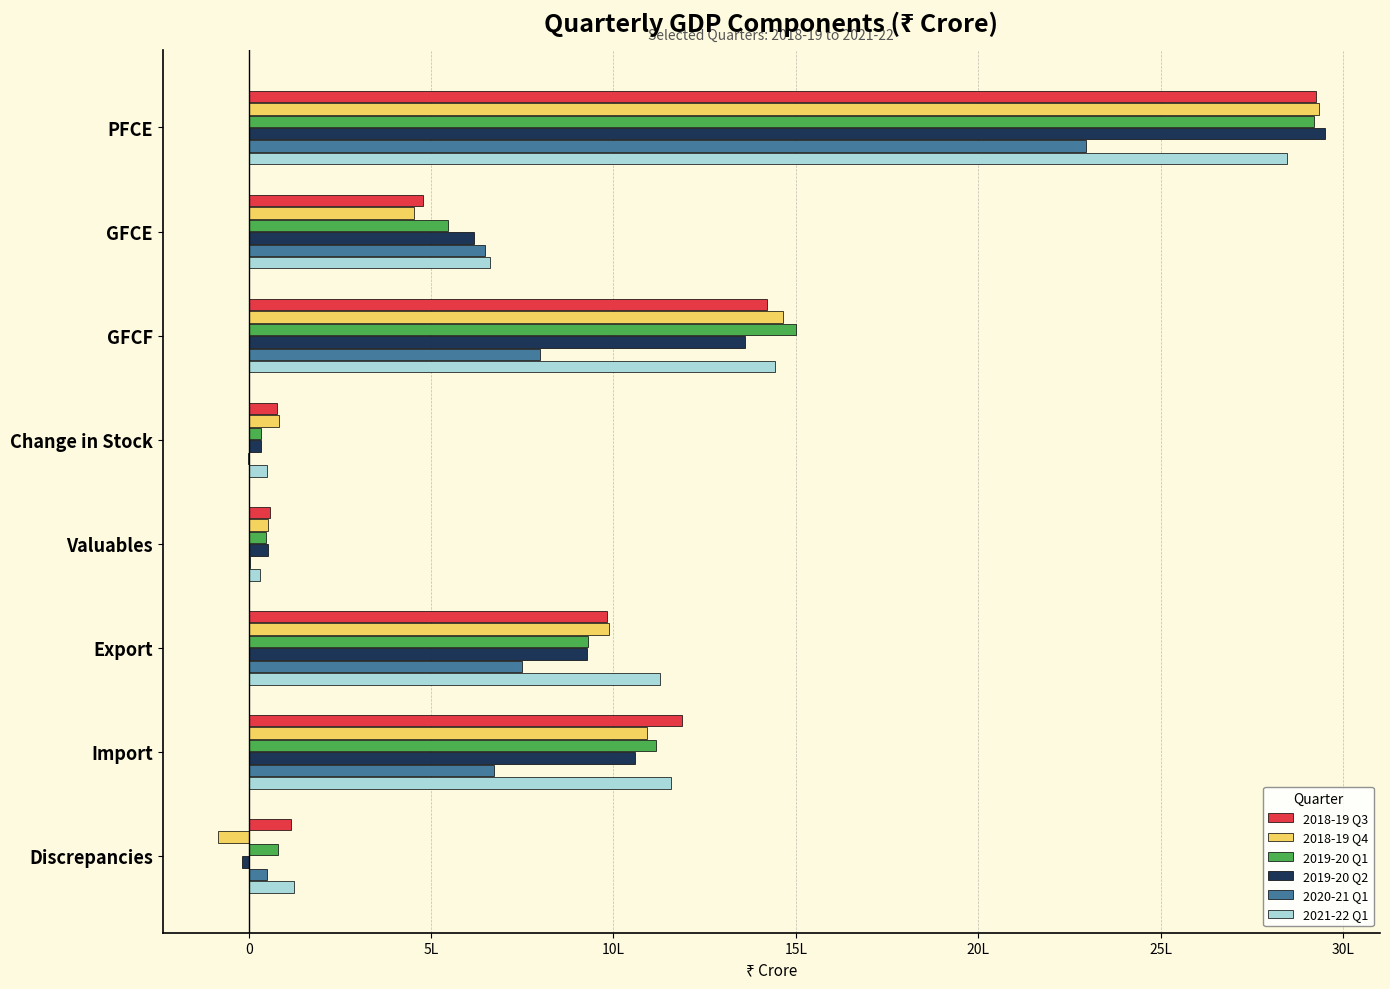

What are all the series names shown in the legend?

2018-19 Q3, 2018-19 Q4, 2019-20 Q1, 2019-20 Q2, 2020-21 Q1, 2021-22 Q1